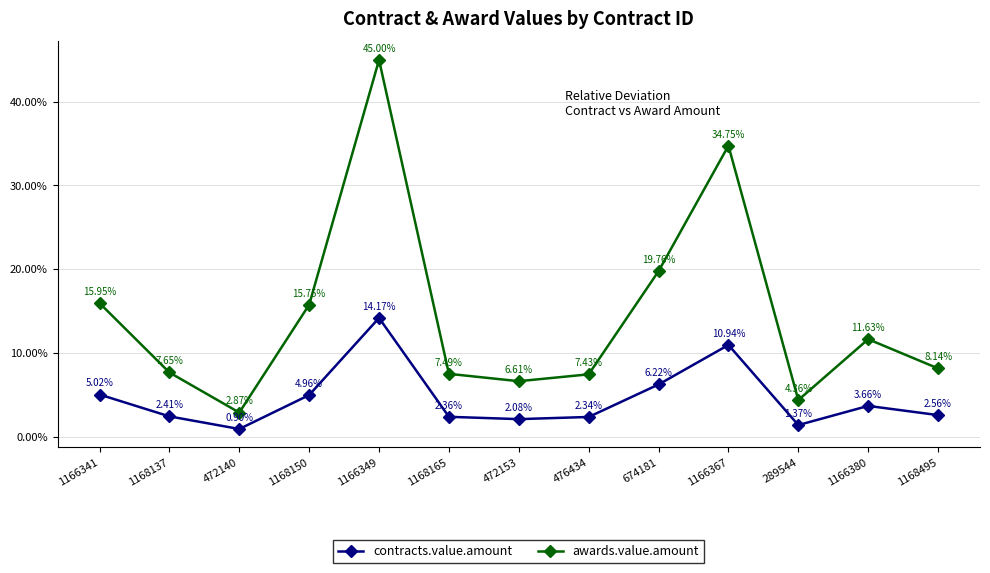

What is the value of the awards.value.amount point at the 9th from the left?

19.8